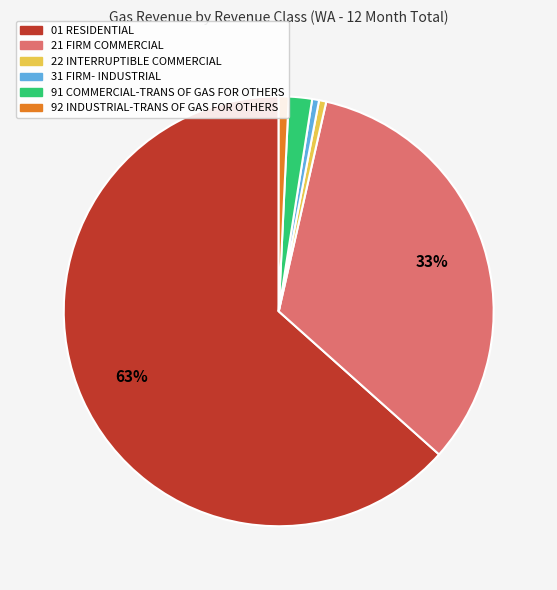

Combined, do 22 INTERRUPTIBLE COMMERCIAL and 21 FIRM COMMERCIAL account for over 50%?

No